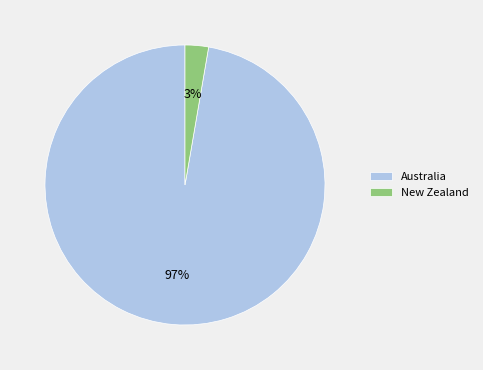

Which has a higher value, Australia or New Zealand?

Australia